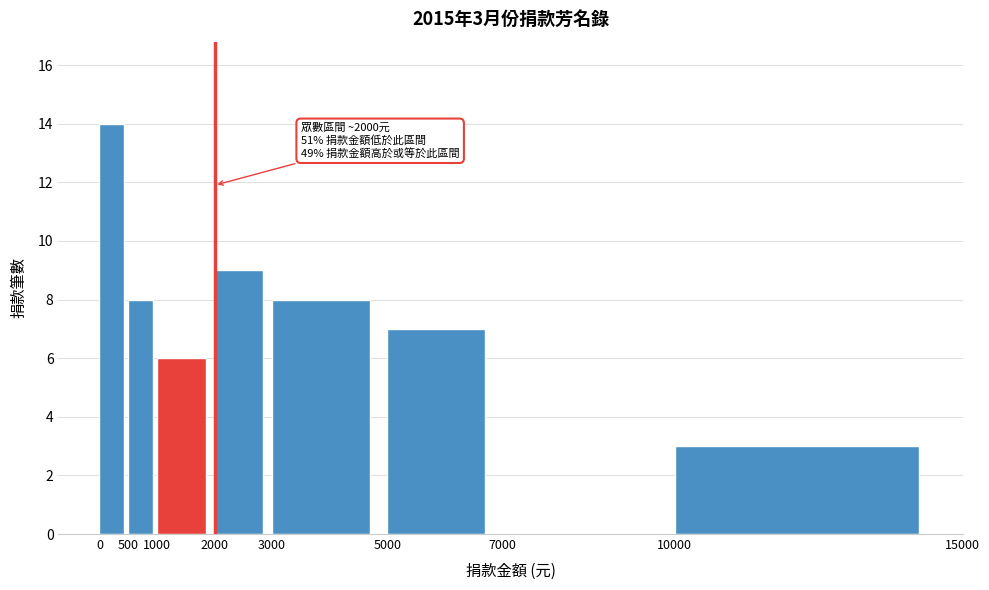

Which range on the x-axis has the tallest bar?

0 to 500